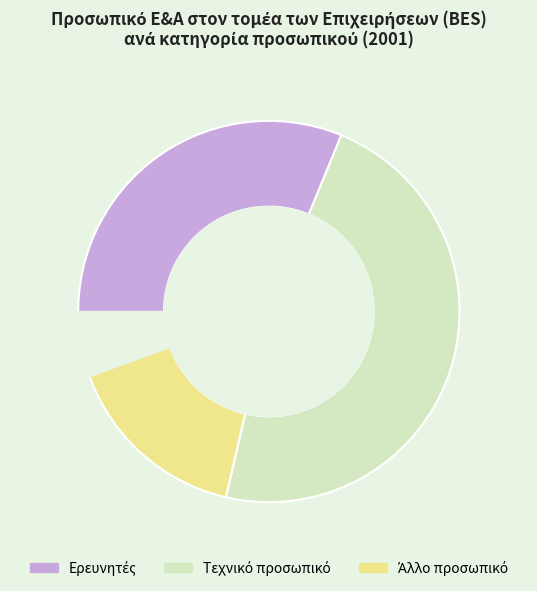

Does any single category account for the majority?

No